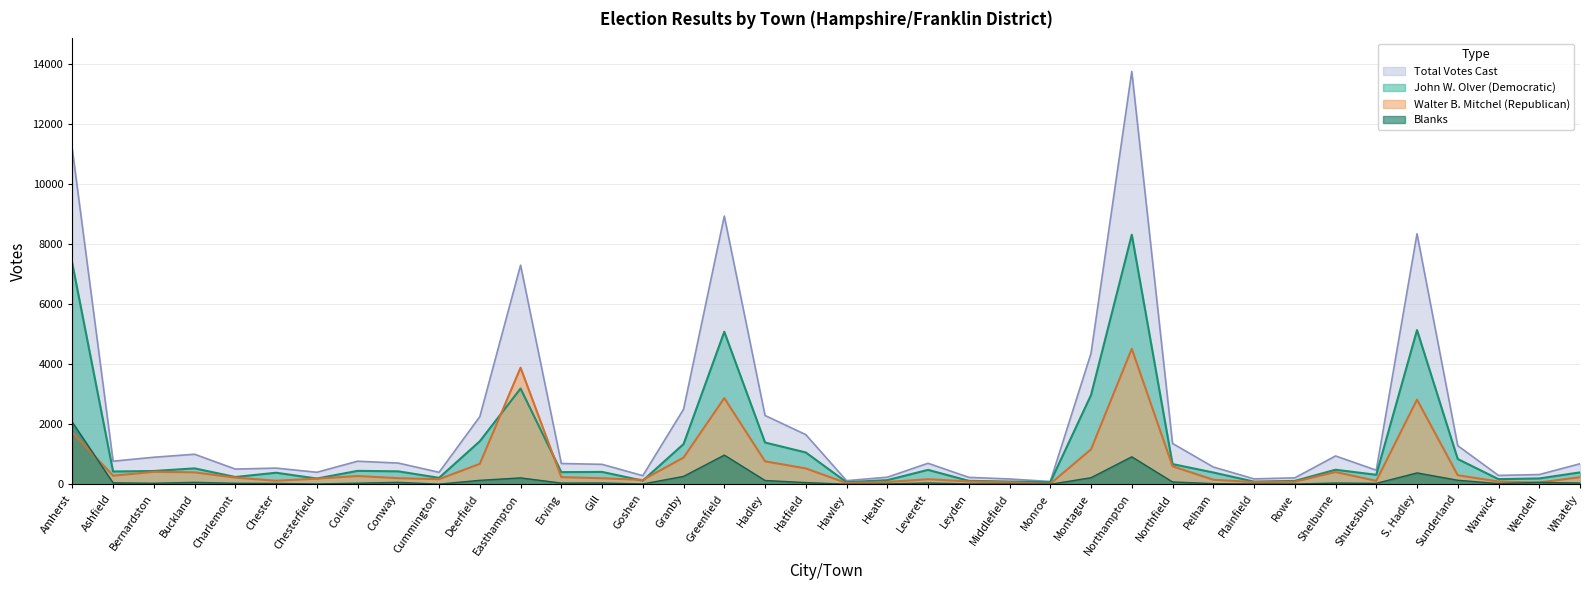

What is the spread (max minus min) of values at Shelburne?

902